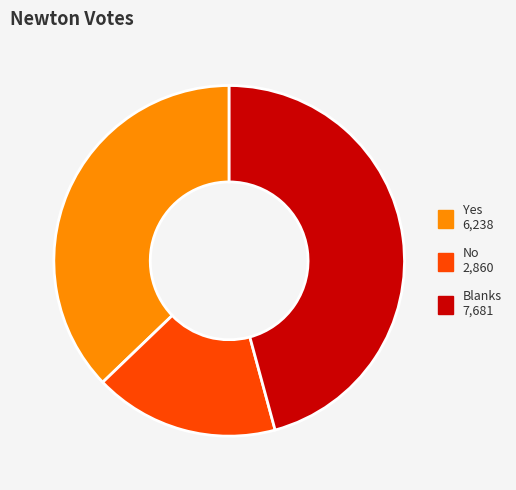

Does Blanks represent more than half of the total?

No